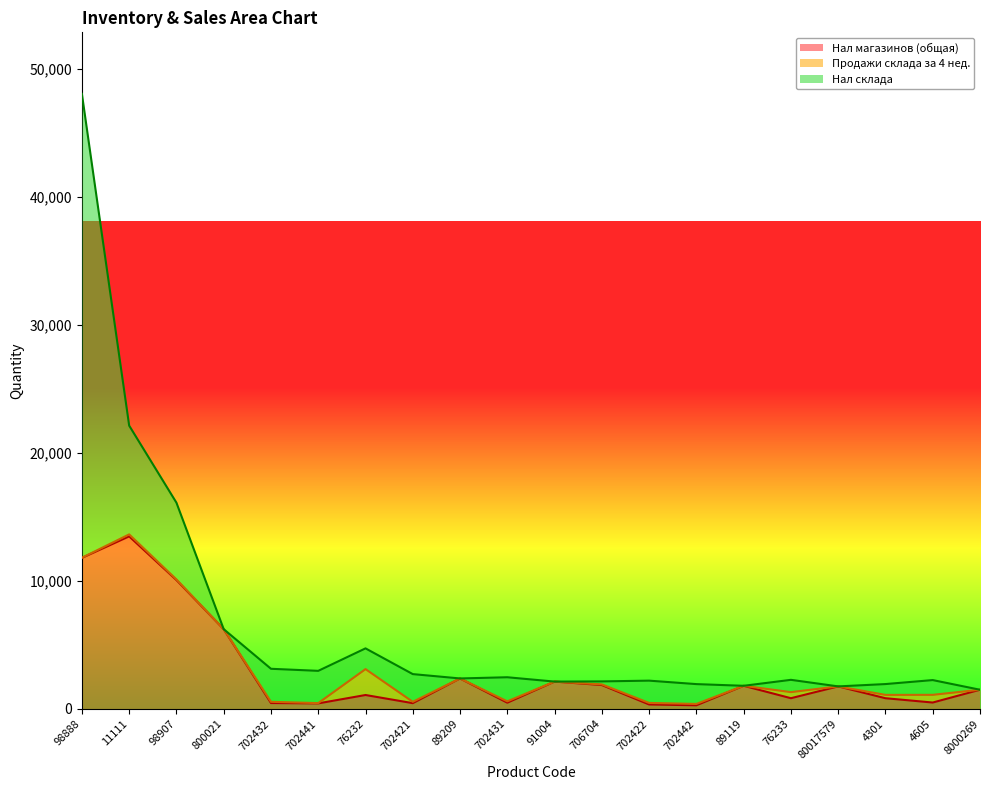

What is the average value of the Нал склада series?

3400.0